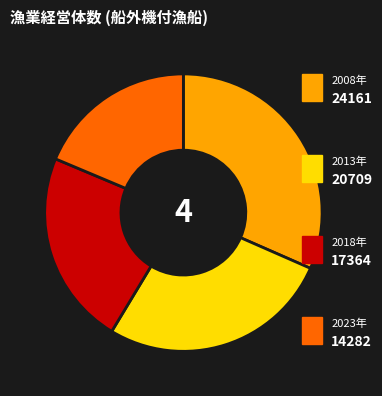

Is there any slice that represents more than half of the pie?

No